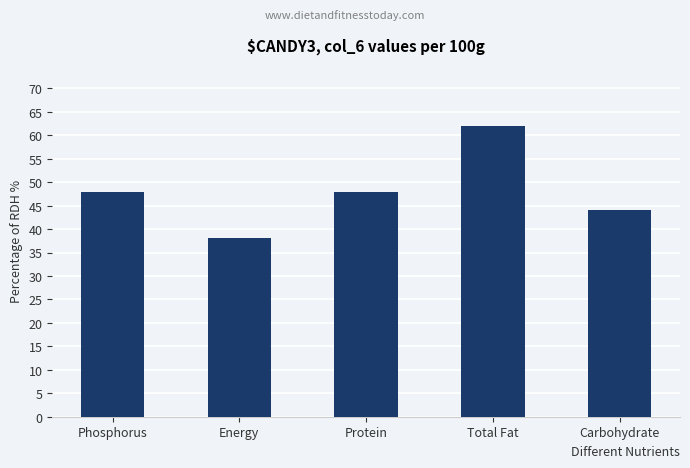

Reading left to right, extract all data points from this chart.

Phosphorus=48	Energy=38	Protein=48	Total Fat=62	Carbohydrate=44